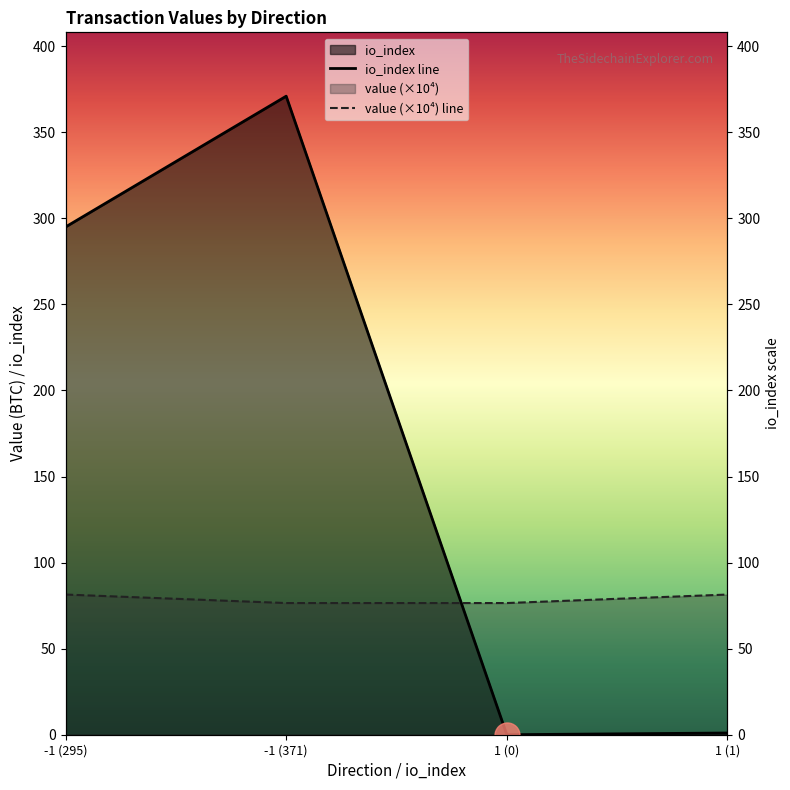

What is the total value across all series at 1 (0)?

76.5